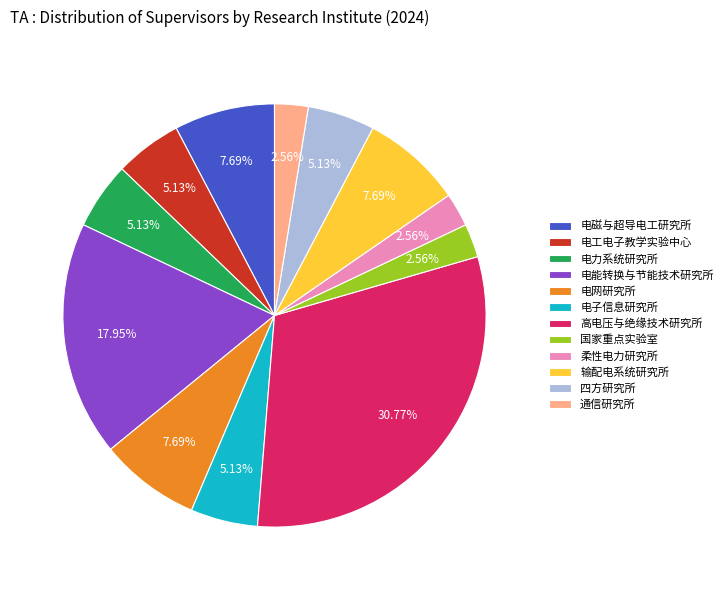

What is the total percentage of 四方研究所 and 柔性电力研究所?

7.7%